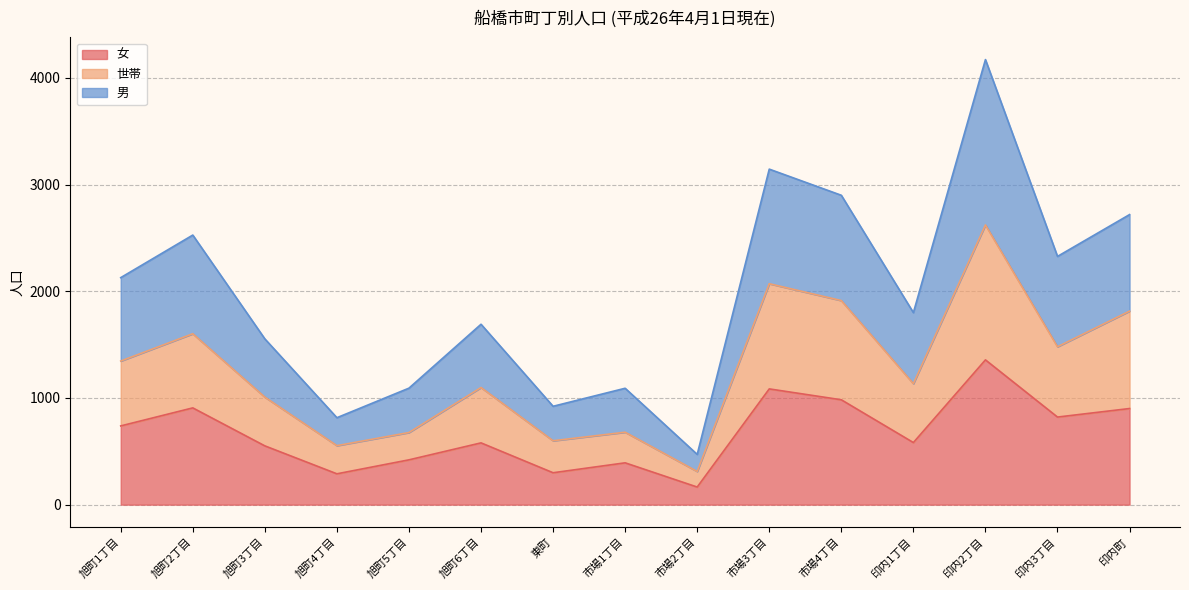

Between 旭町1丁目 and 印内3丁目, which series saw the biggest shift?

男